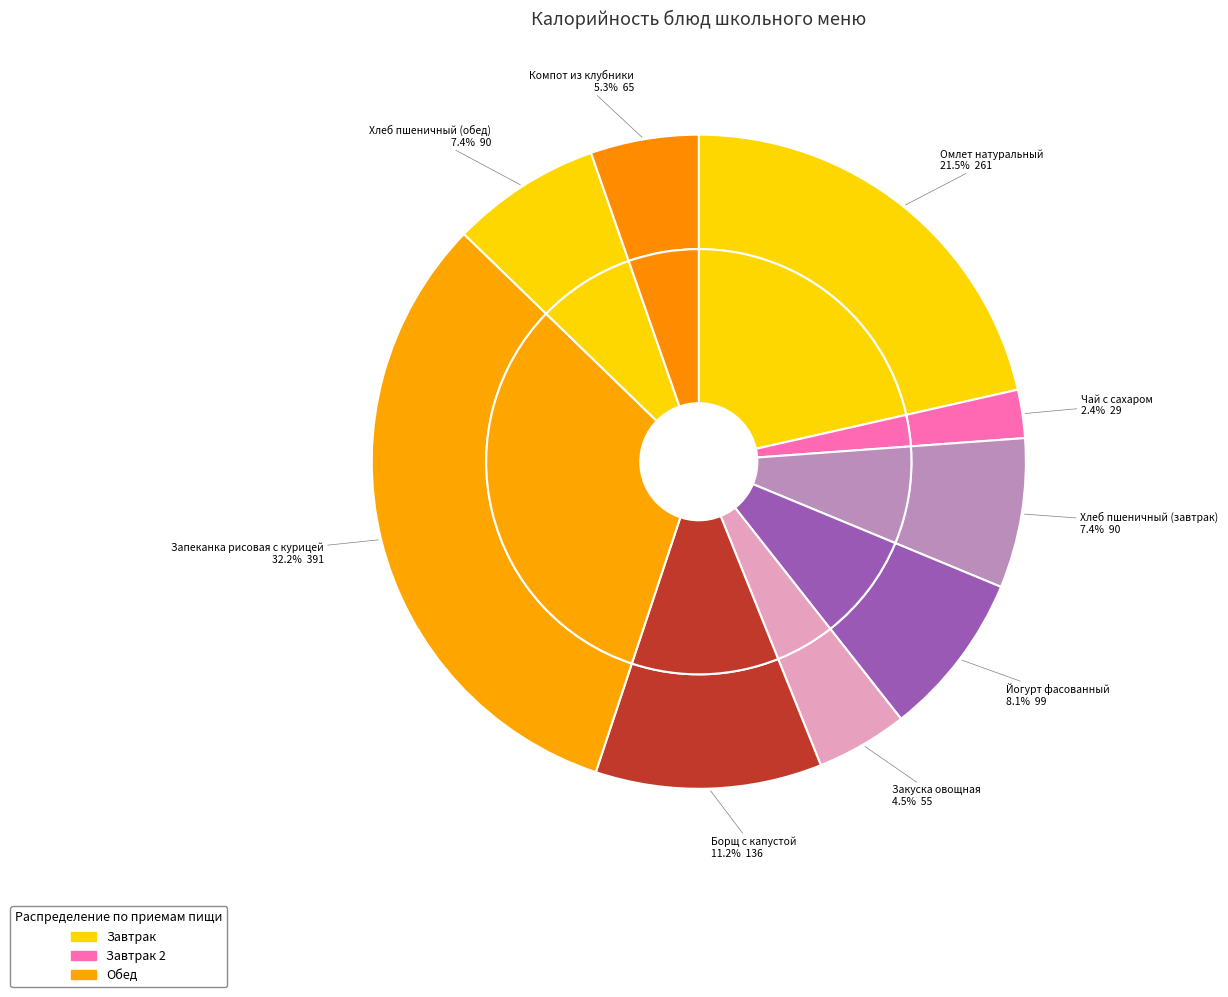

To the nearest percent, what is the difference between the Хлеб пшеничный (обед) and Закуска овощная slice percentages?

3%